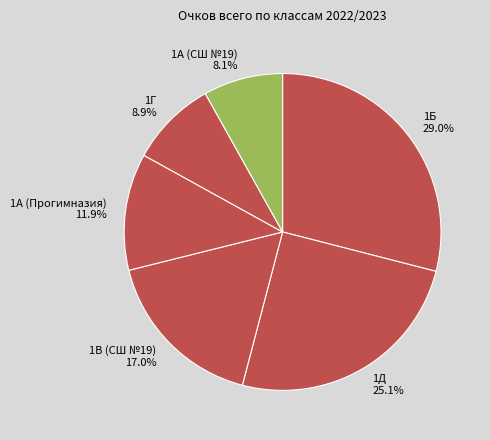

Count the number of slices in the pie.

6